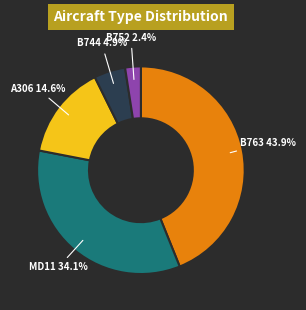

Is there a majority slice in this chart?

No